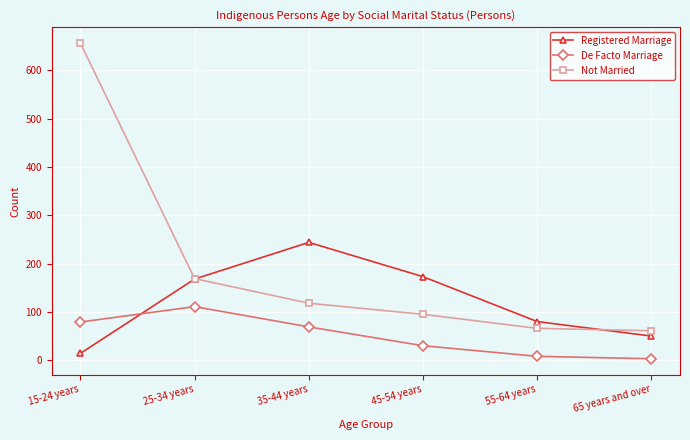

Reading left to right, transcribe all the data shown in this chart.

Registered Marriage: 14	168	244	173	80	50
De Facto Marriage: 79	111	69	30	8	3
Not Married: 657	169	118	95	66	61